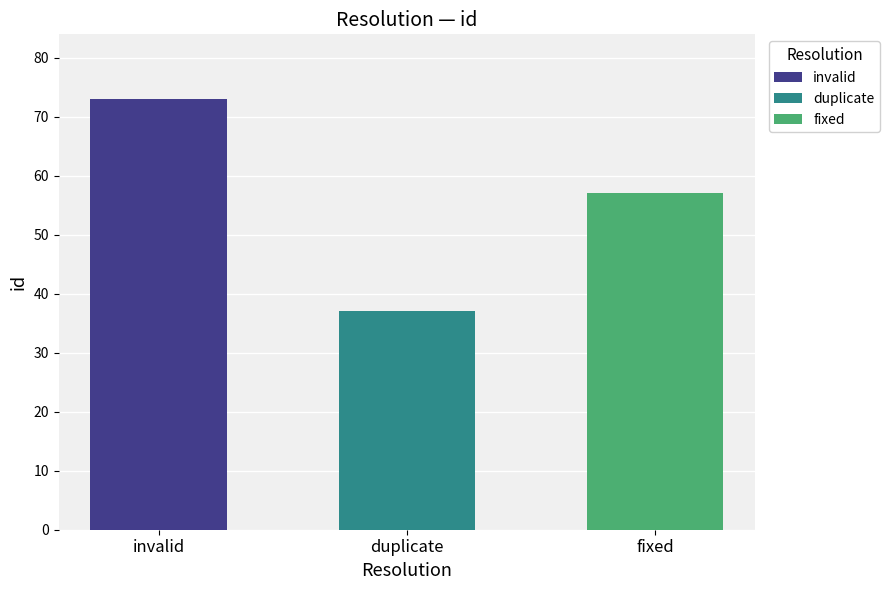

What is the difference between the second highest and minimum values?

20